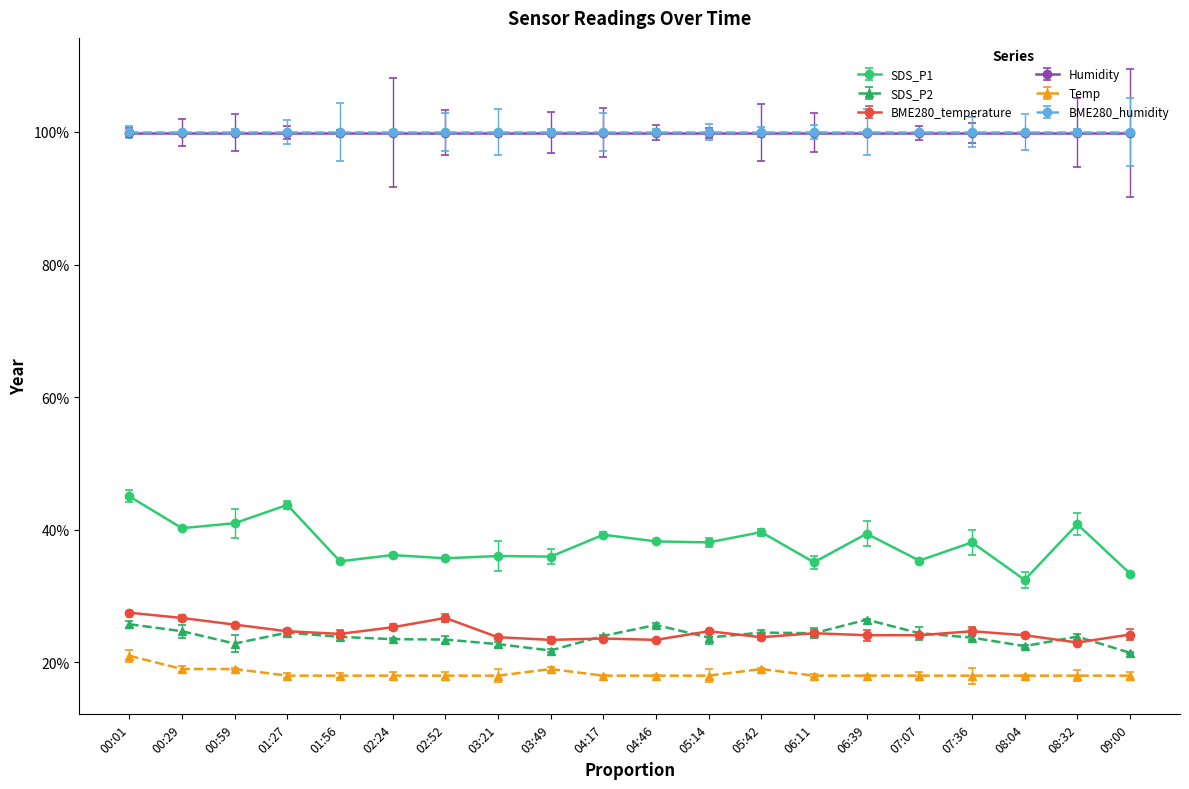

Is this an area chart (filled region under the line)?

No